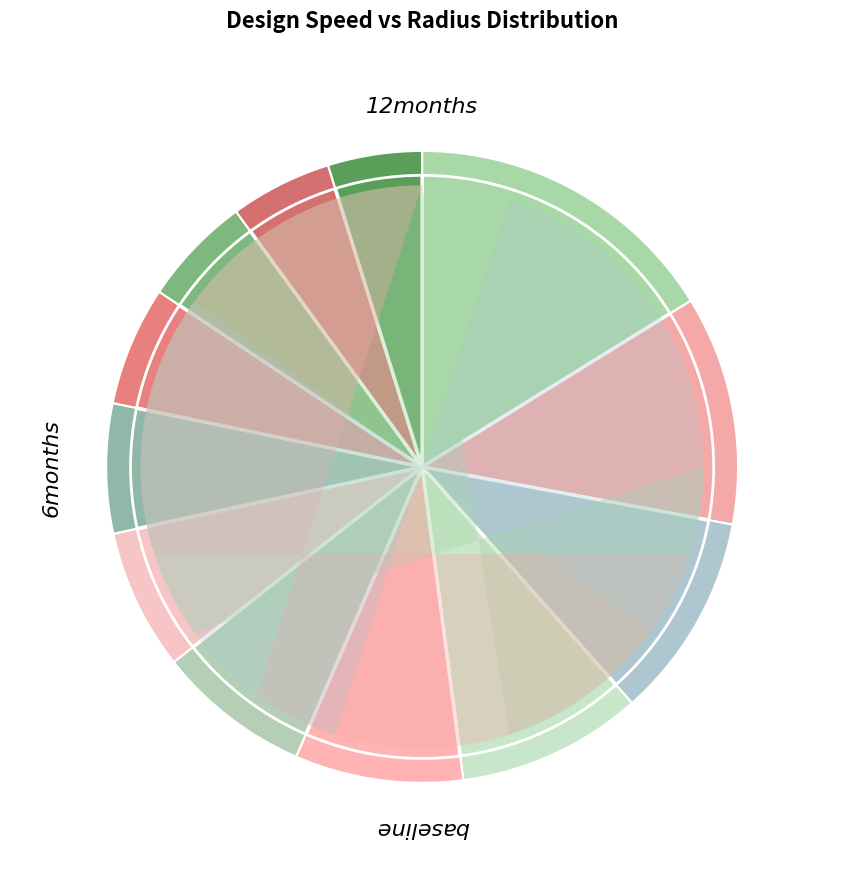

What is the change in value from 3.6 to 3.8?

-24